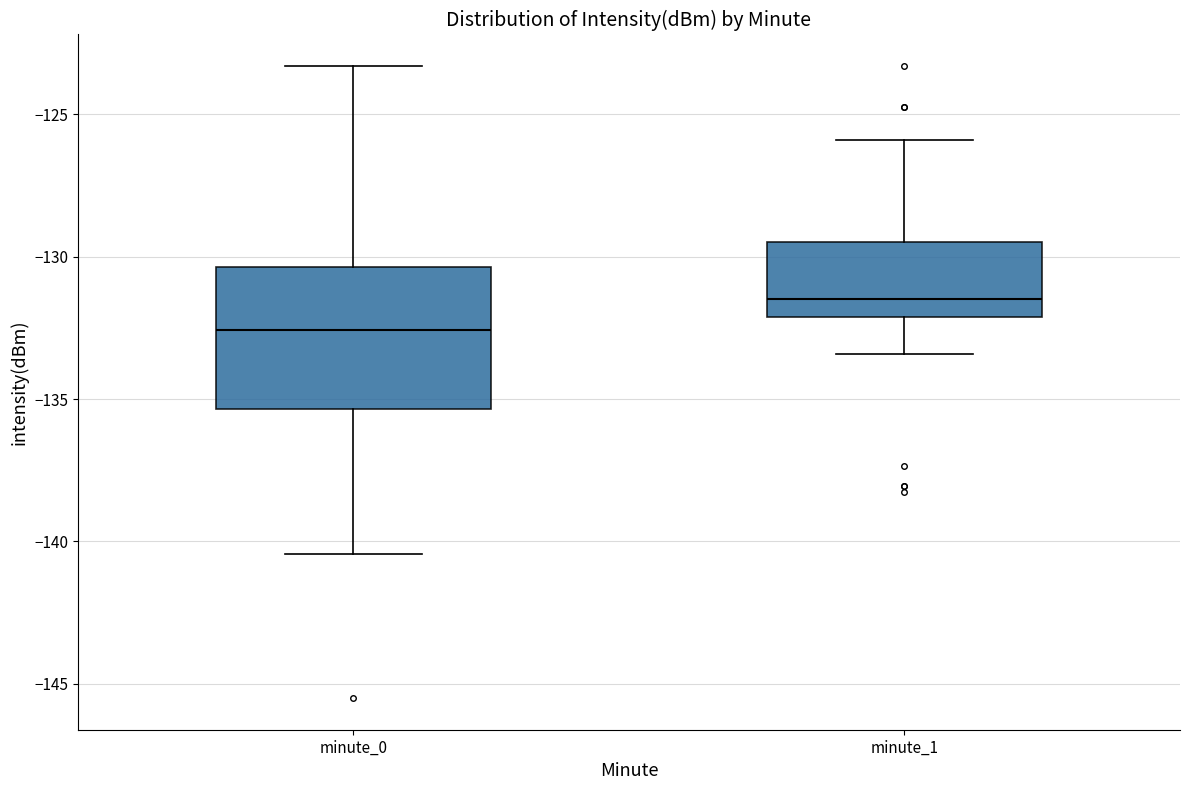

Which box's median line is the lowest?

minute_0